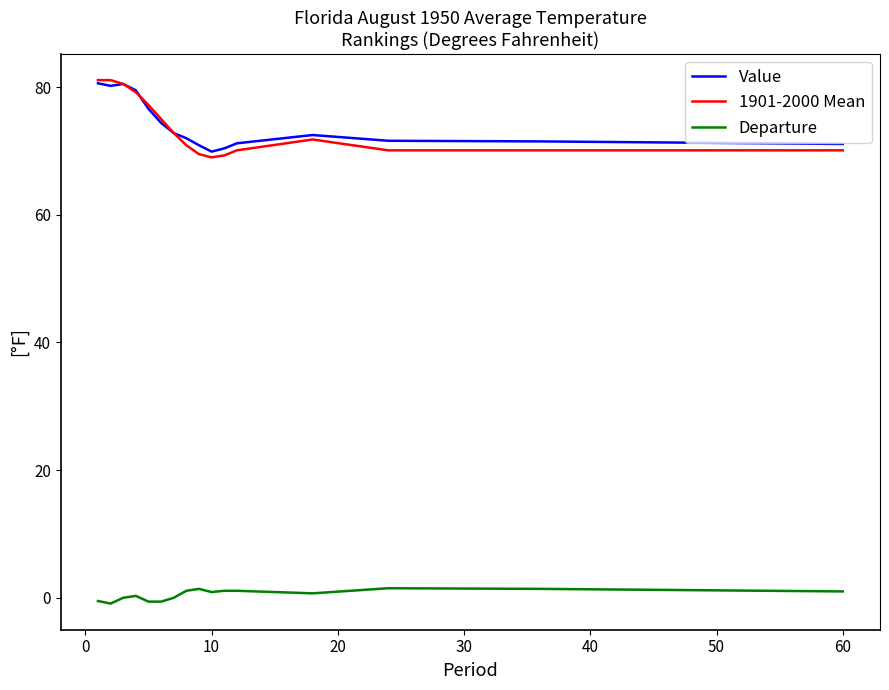

At how many categories does at least one series exceed 31?

17